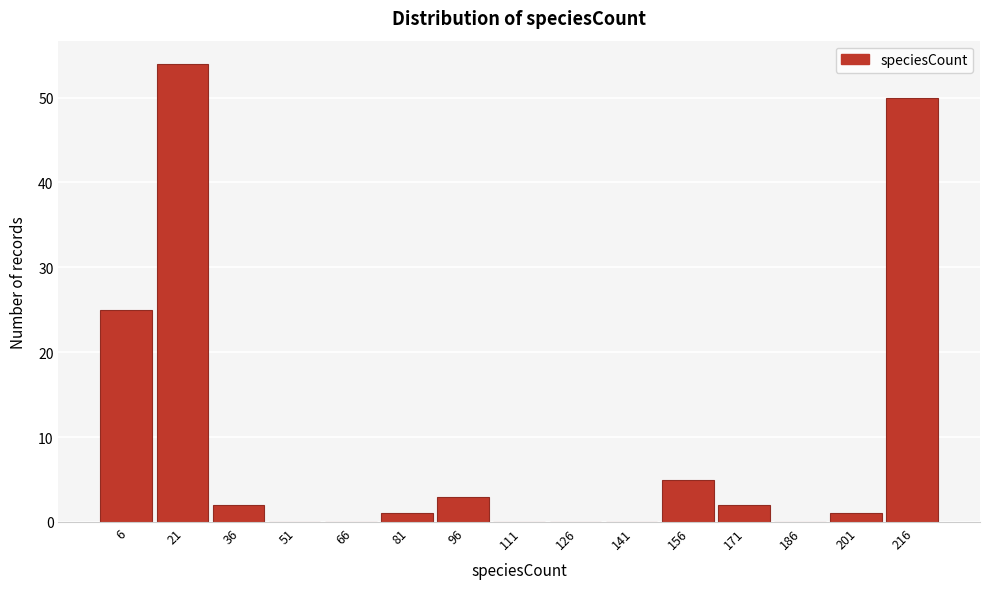

Reading right to left, transcribe all the data shown in this chart.

216=50	201=1	186=0	171=2	156=5	141=0	126=0	111=0	96=3	81=1	66=0	51=0	36=2	21=54	6=25